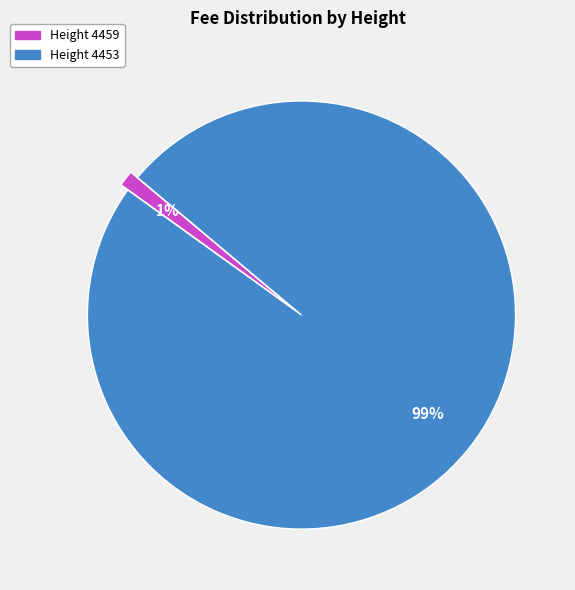

To the nearest percent, what is the difference between the largest and smallest slice percentages?

98%